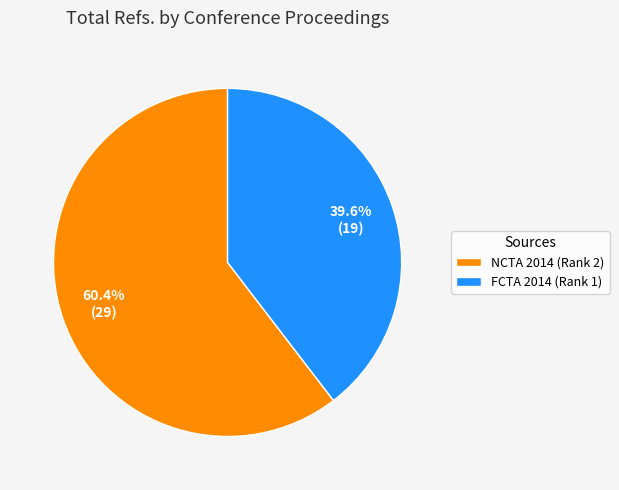

Rank the categories by value from highest to lowest.

NCTA 2014 (Rank 2), FCTA 2014 (Rank 1)